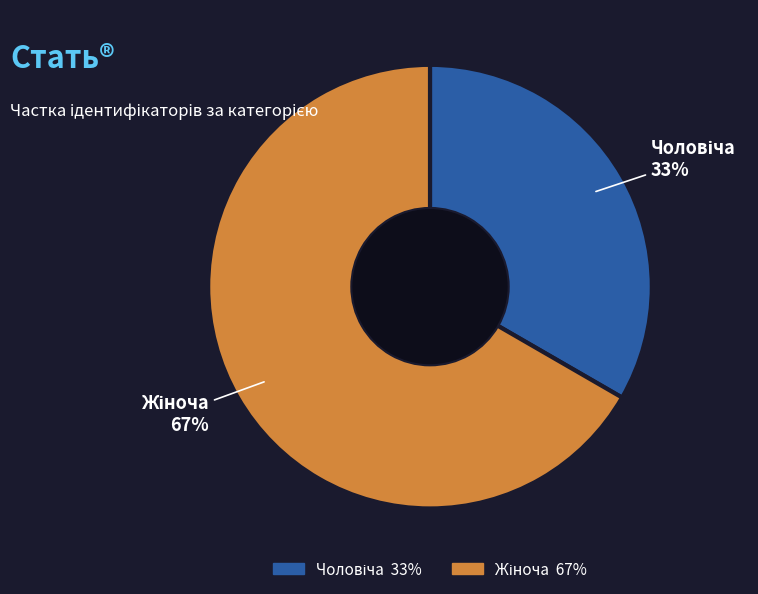

How many segments does this pie chart have?

2